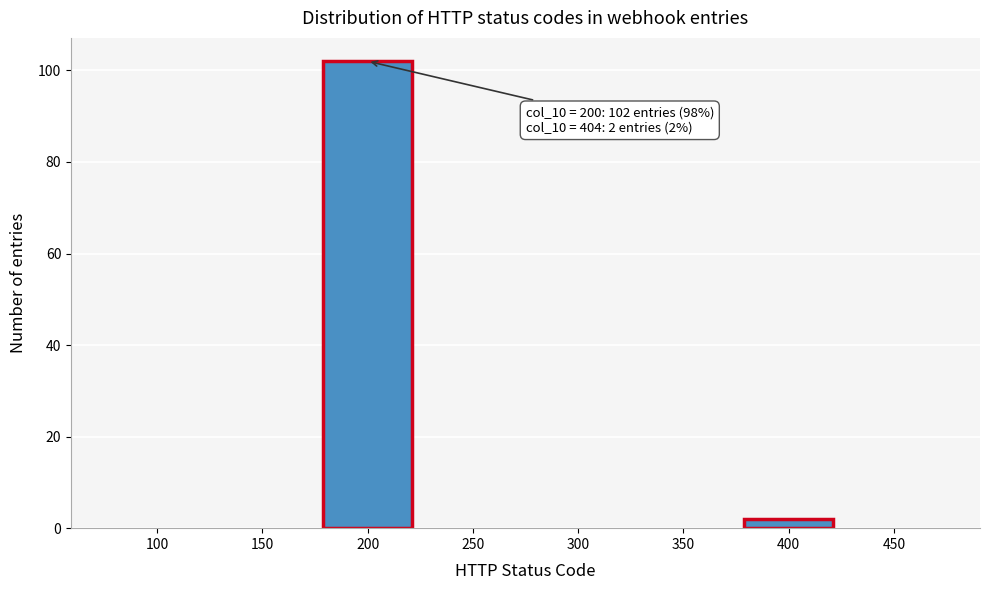

Reading right to left, extract all data points from this chart.

450=0	400=2	350=0	300=0	250=0	200=102	150=0	100=0